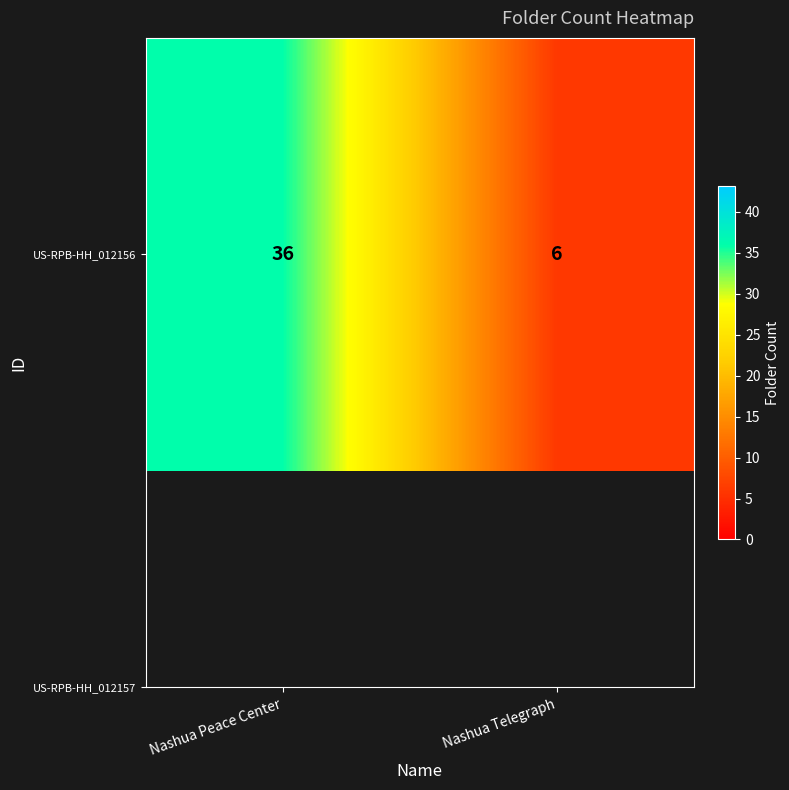

Rank the categories by value from highest to lowest.

Nashua Peace Center, Nashua Telegraph